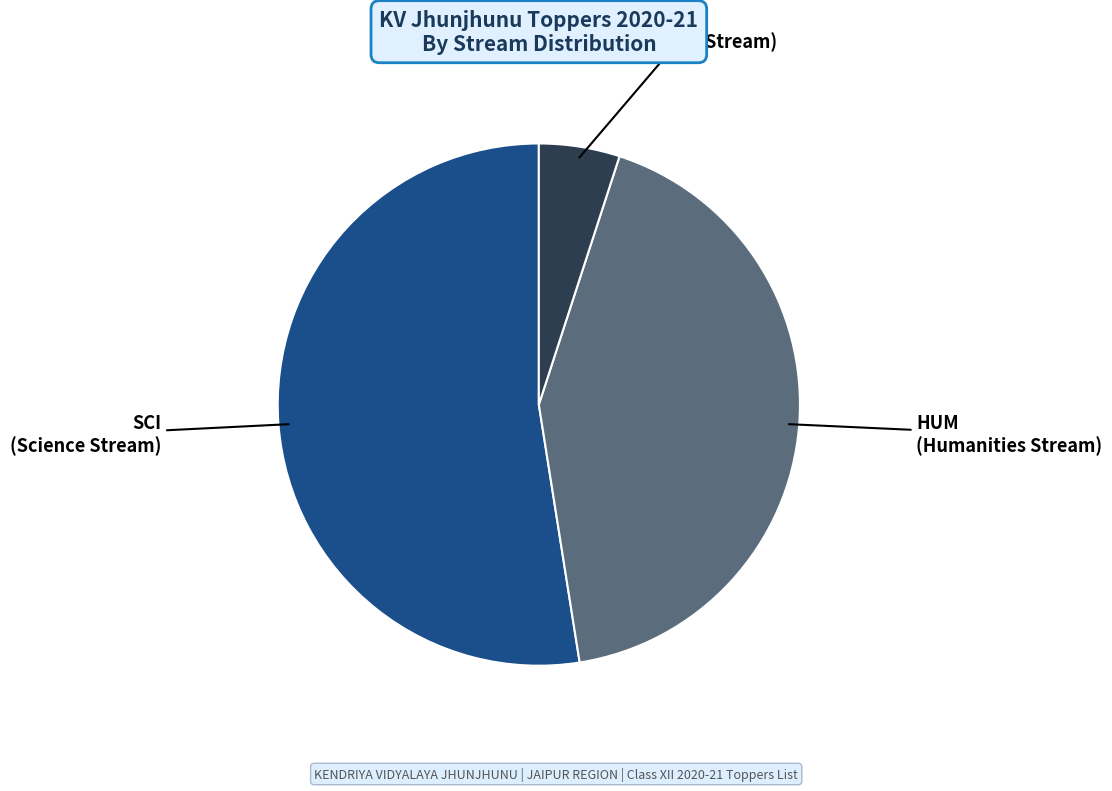

Which category has the biggest portion of the pie?

SCI